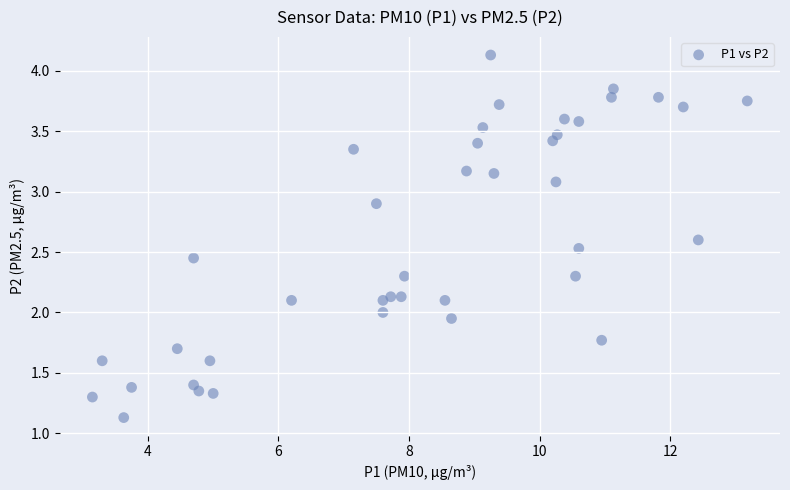

What is the range of X values (max minus min)?

10.0